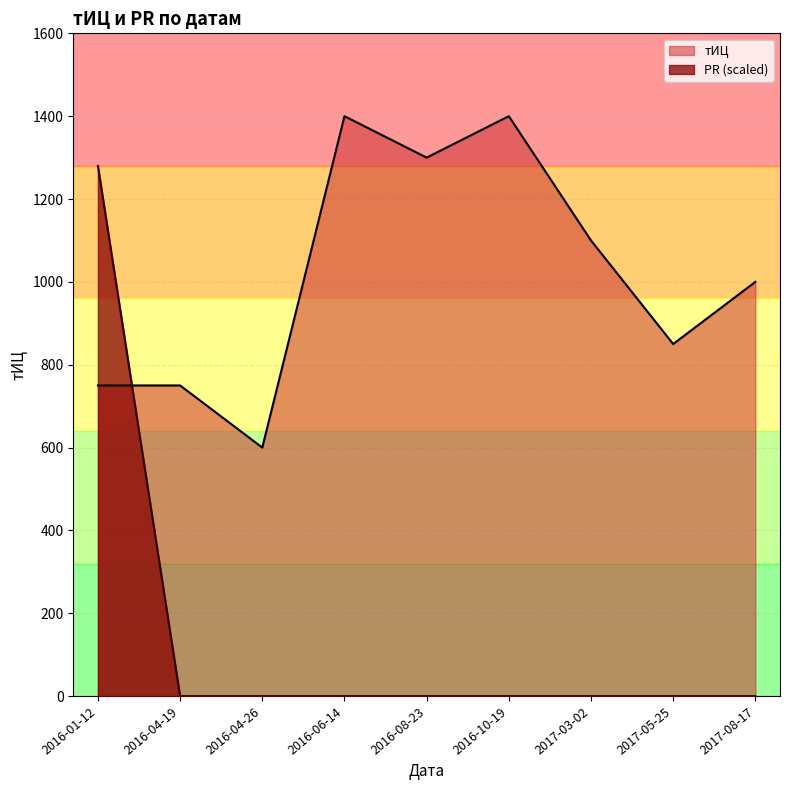

Which category has the lowest value in the тИЦ series?

2016-04-26